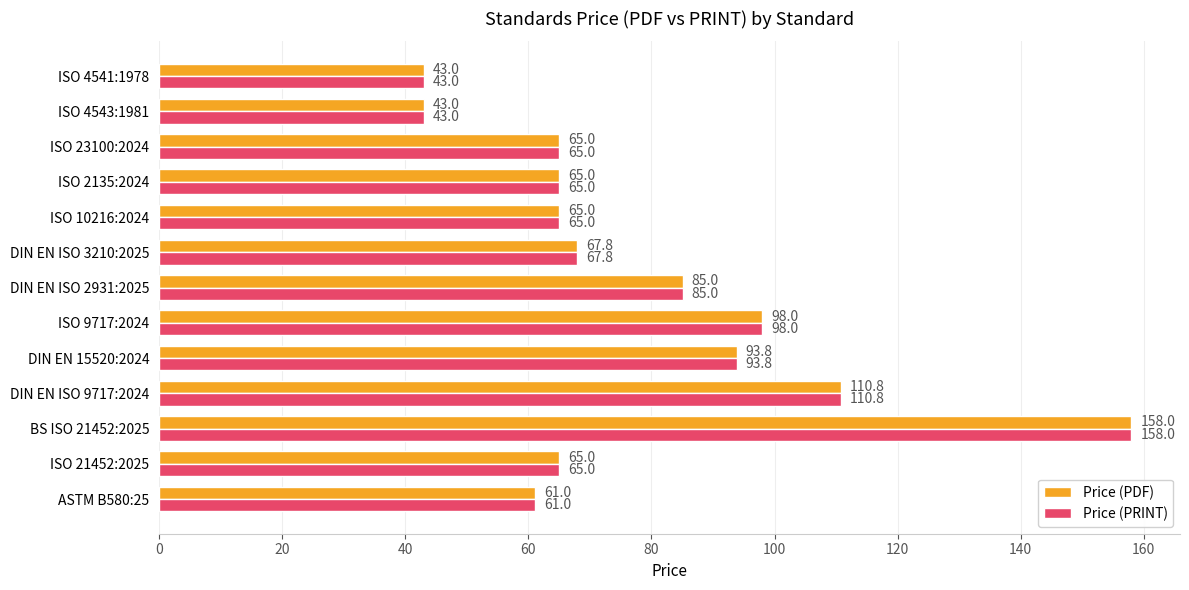

Is it true that Price (PDF) equals 67.8 at DIN EN ISO 3210:2025?

True